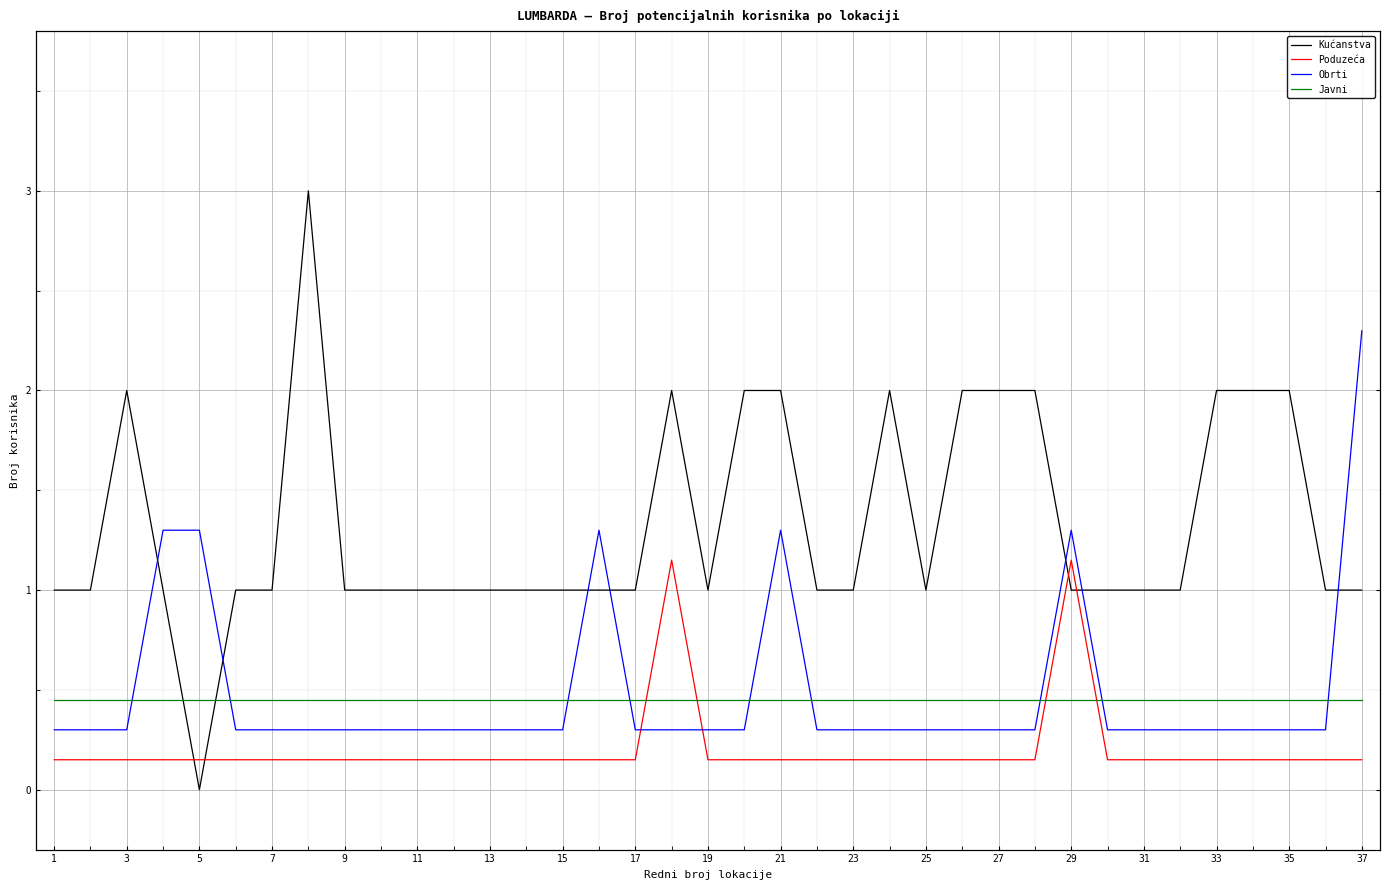

Which has a higher value, 25 or 11?

25